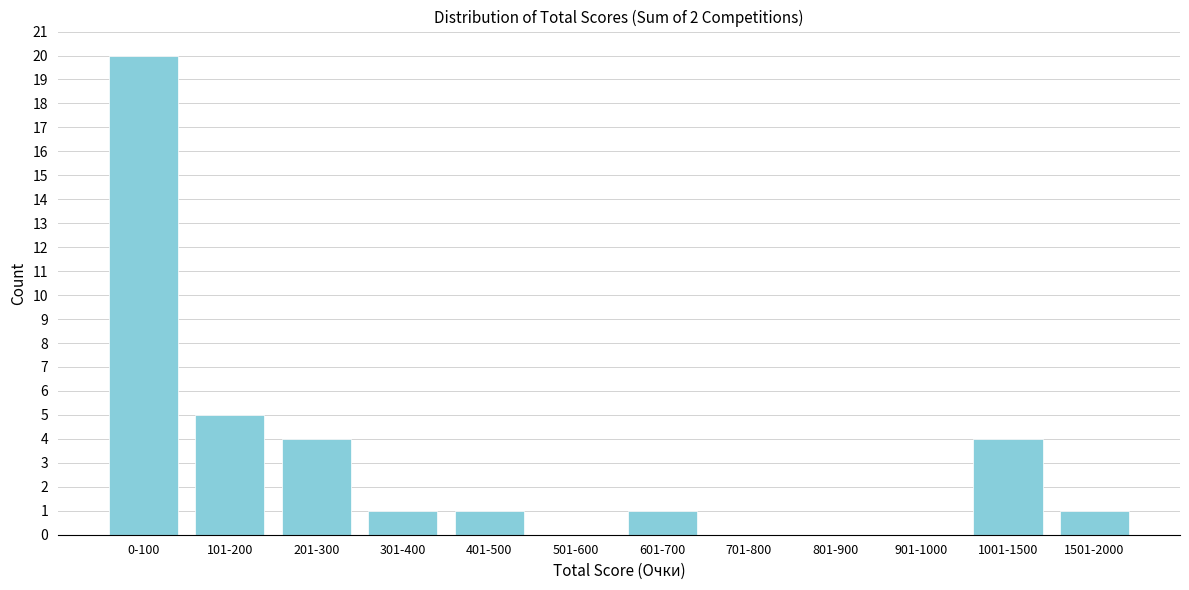

Reading left to right, transcribe all the data shown in this chart.

0-100=20	101-200=5	201-300=4	301-400=1	401-500=1	501-600=0	601-700=1	701-800=0	801-900=0	901-1000=0	1001-1500=4	1501-2000=1